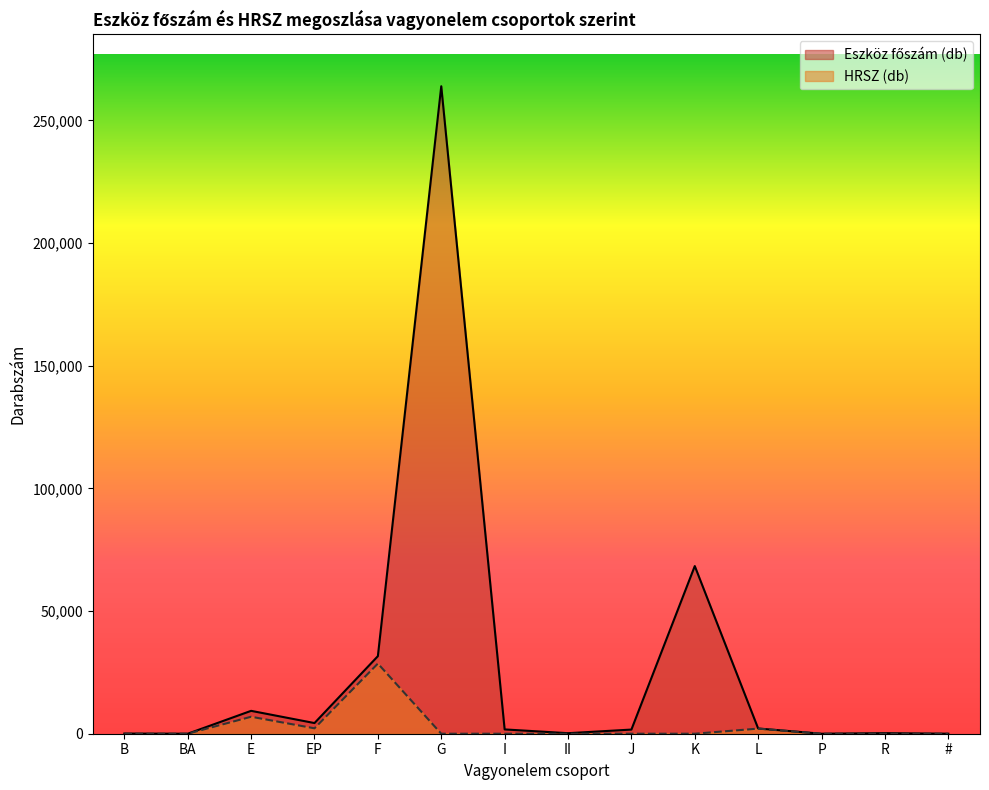

Is the value of Eszköz főszám (db) at # greater than the value of HRSZ (db) at R?

Yes